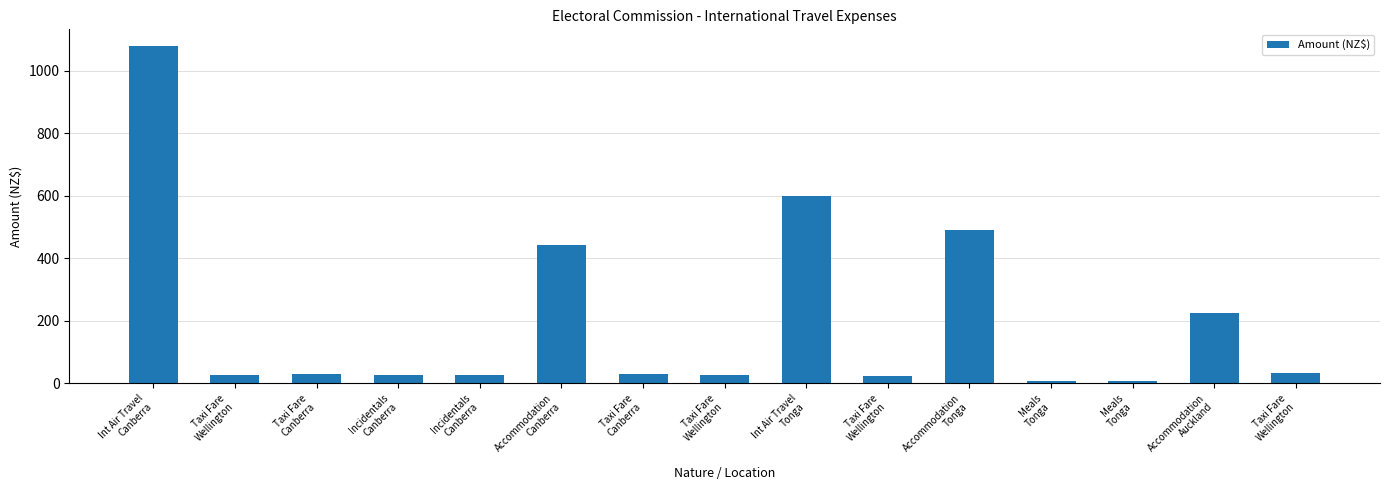

How many data points are less than 29?

7